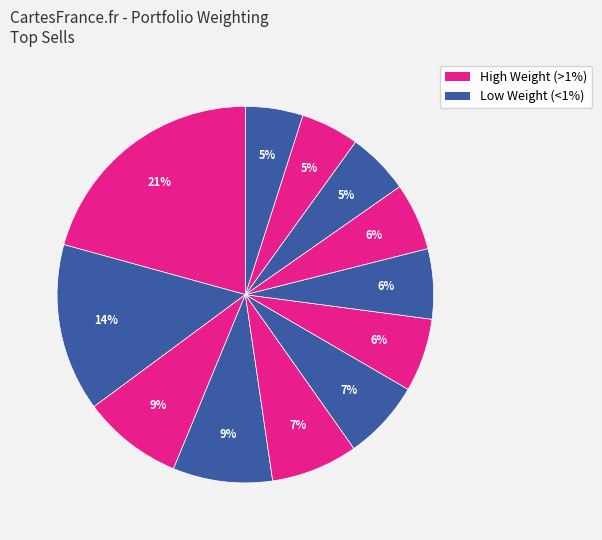

How many segments does this pie chart have?

12